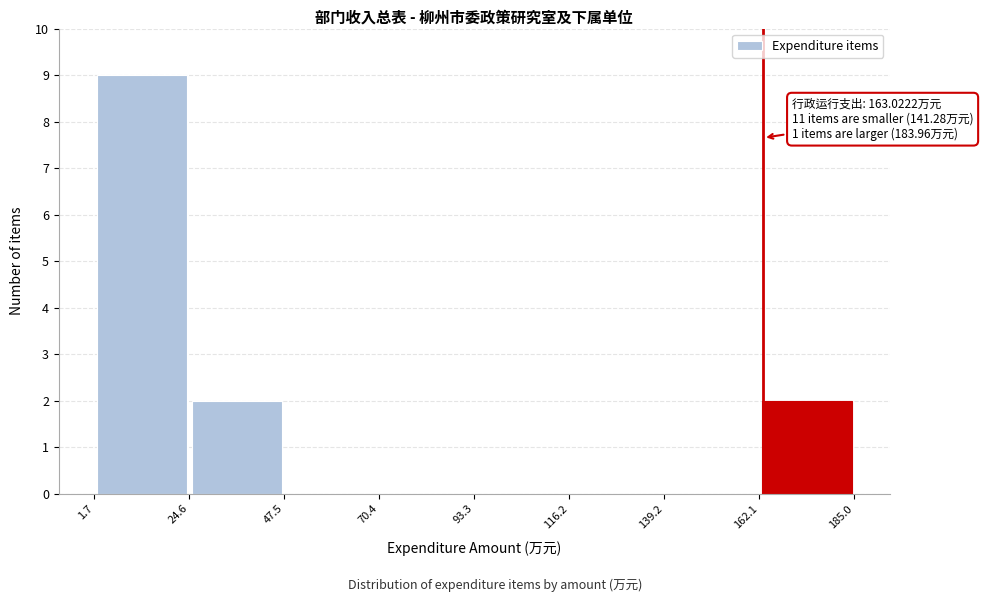

Over which range of the x-axis is the bar tallest?

1.7 to 24.6